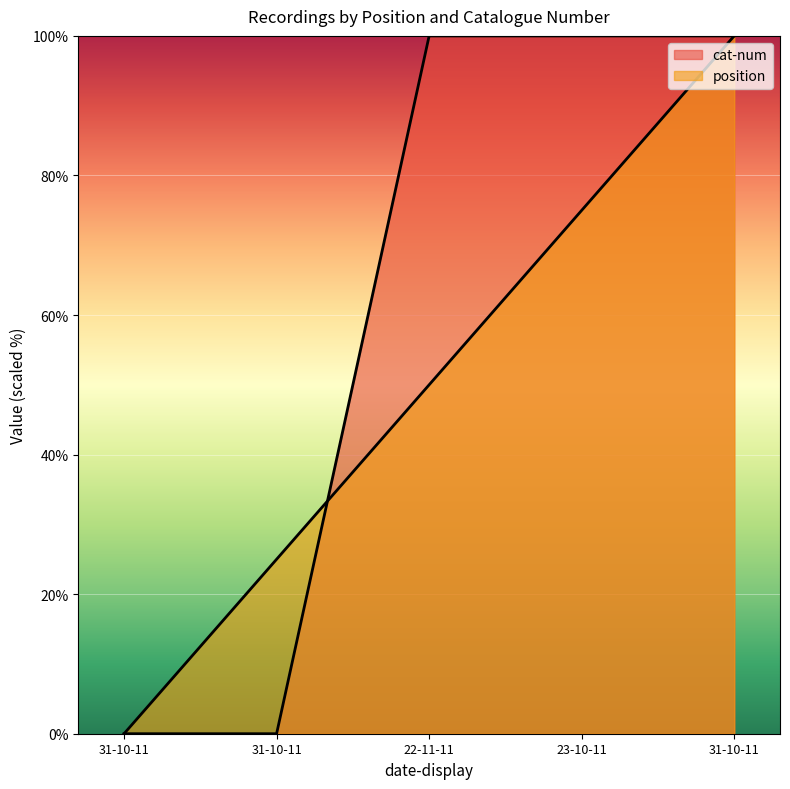

What is the average value of the cat-num series?

60.0